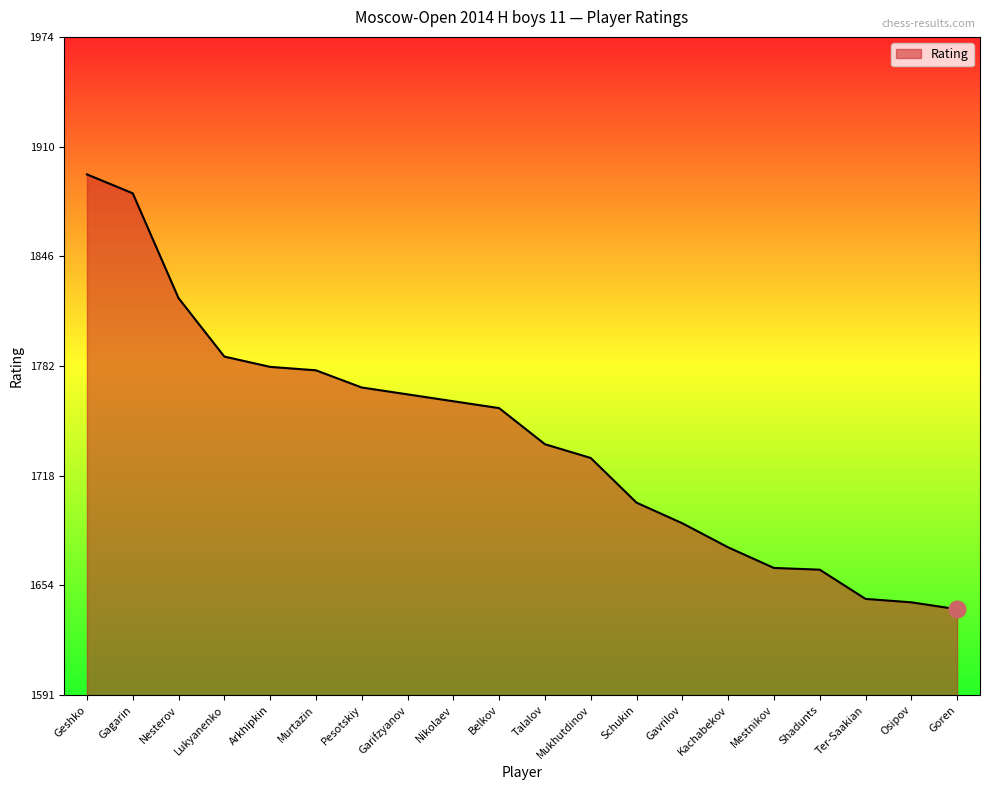

What is the greatest value displayed?

1894